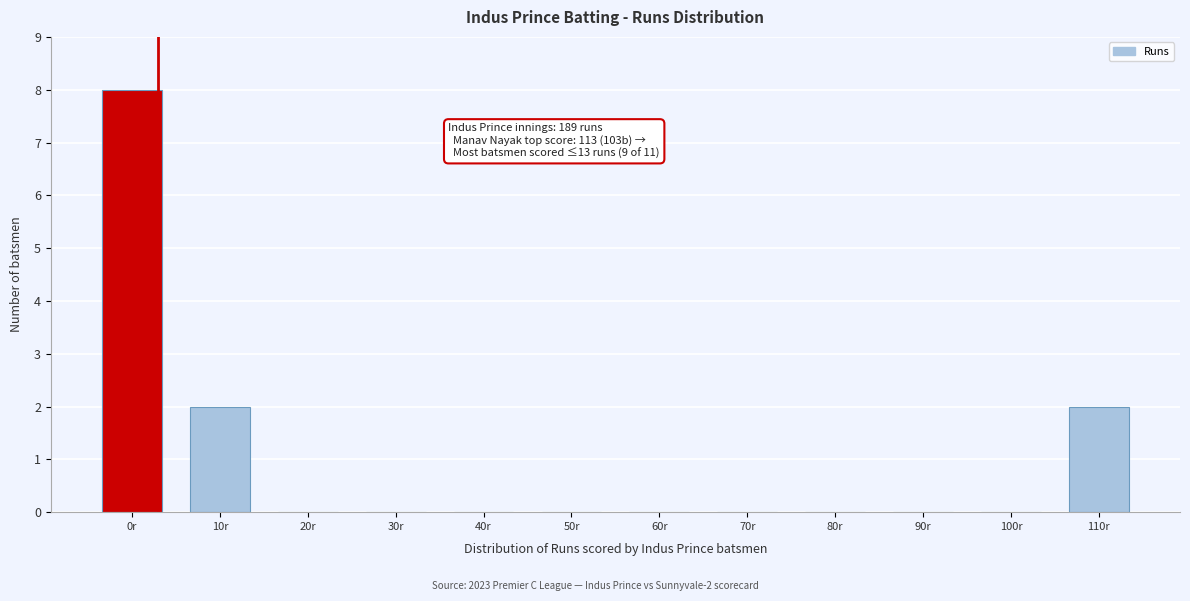

Reading right to left, what are all the values shown in this chart?

110r=2	100r=0	90r=0	80r=0	70r=0	60r=0	50r=0	40r=0	30r=0	20r=0	10r=2	0r=8